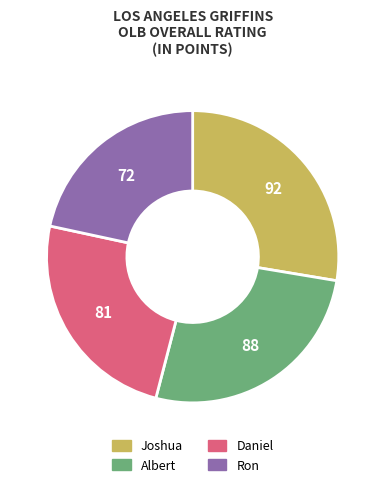

Is there a majority slice in this chart?

No